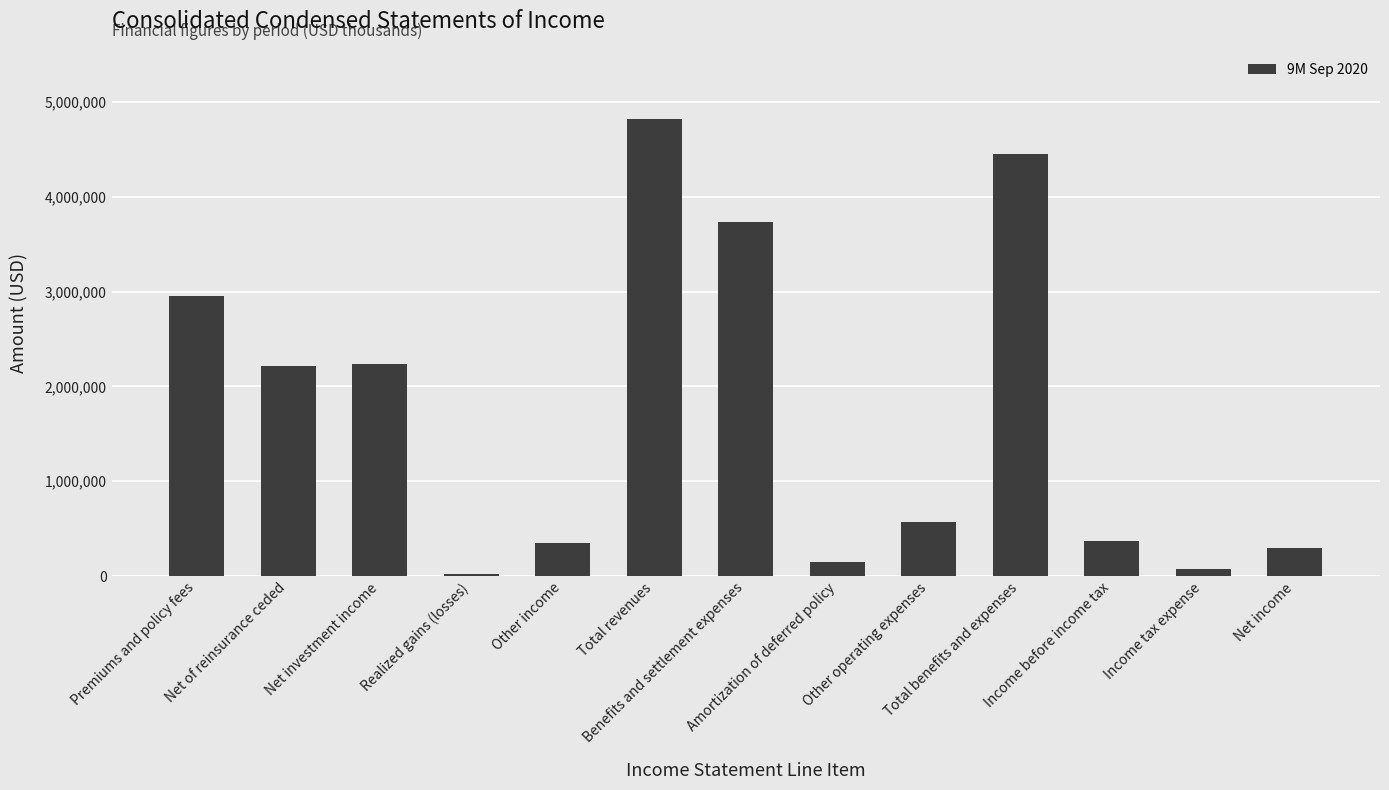

Read the value at Net income, to the nearest 10.

298830